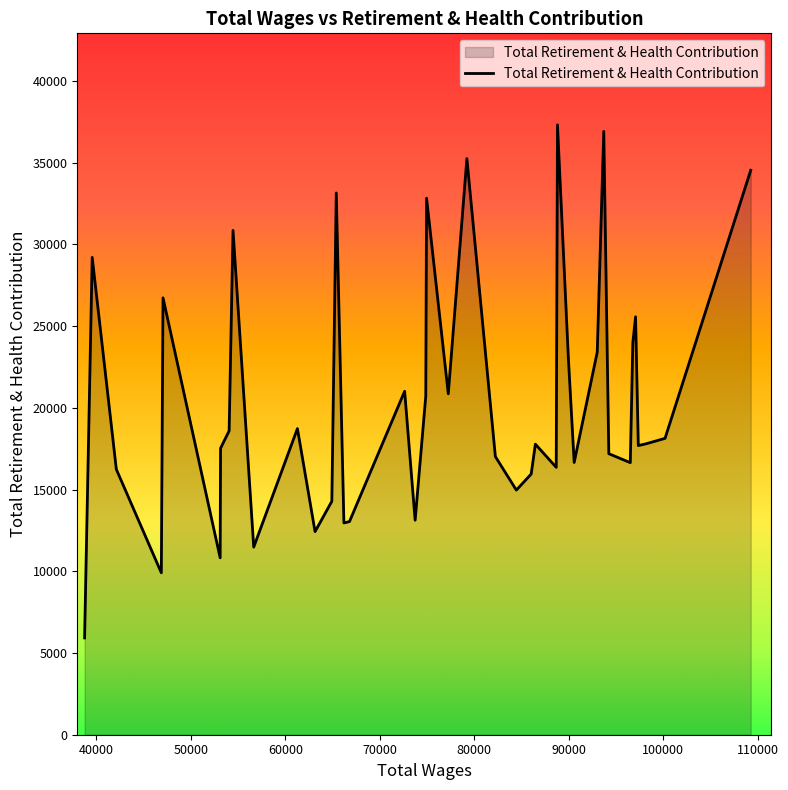

What is the difference between the maximum and minimum values?

31397